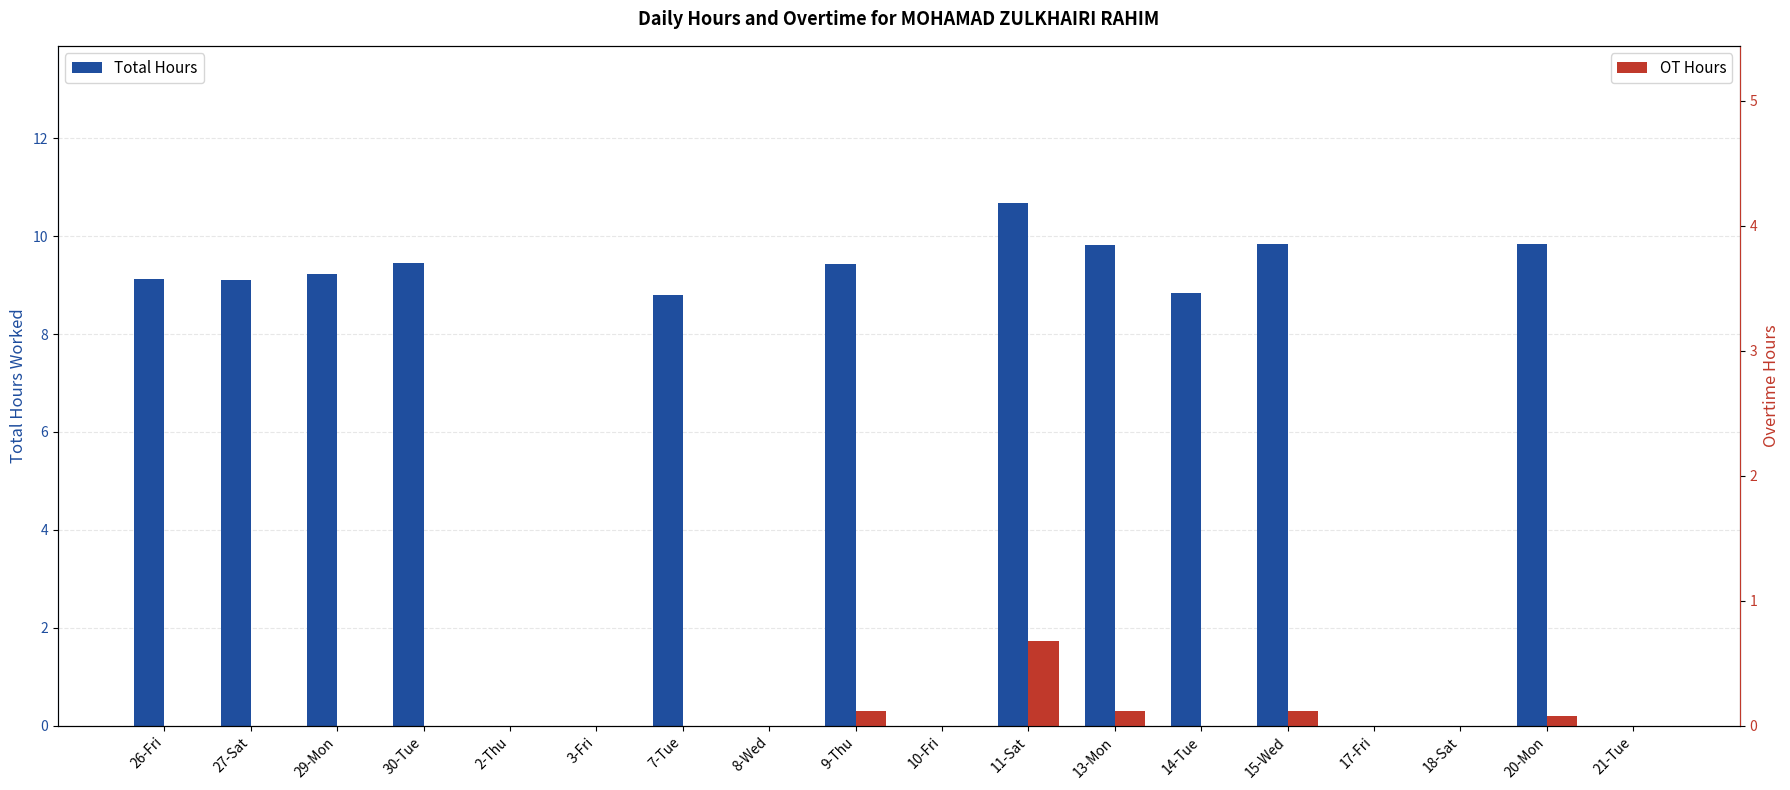

What is the difference between the highest and lowest values at 29-Mon?

9.2